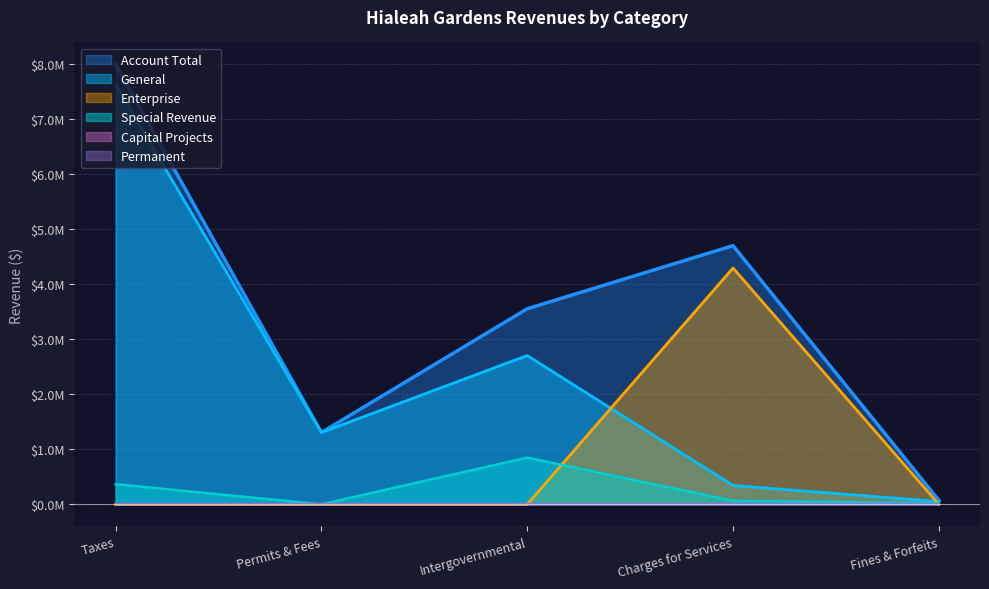

Which series changed the most between Taxes and Charges for Services?

General